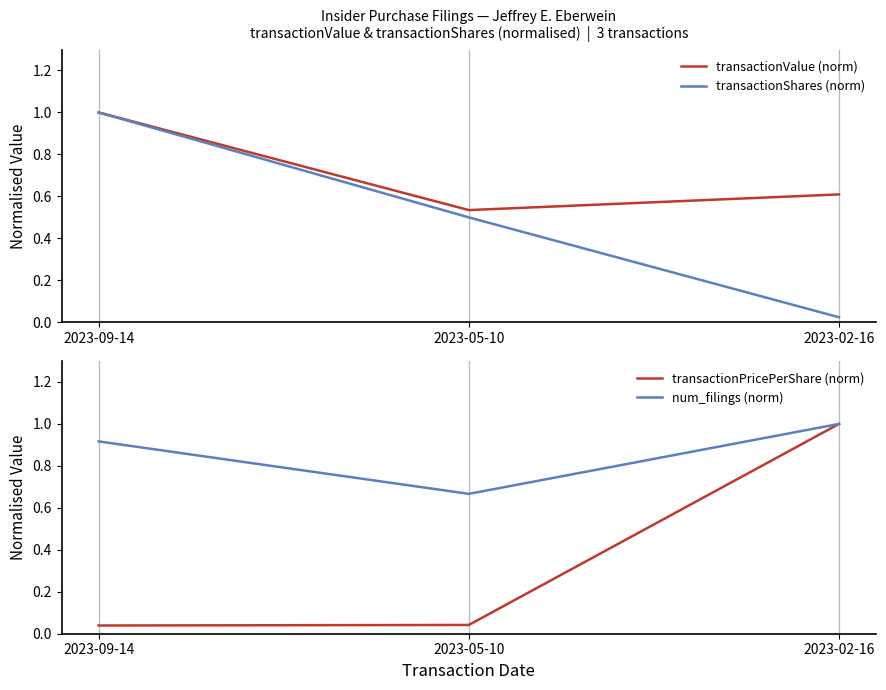

How many categories are shown in the chart?

3